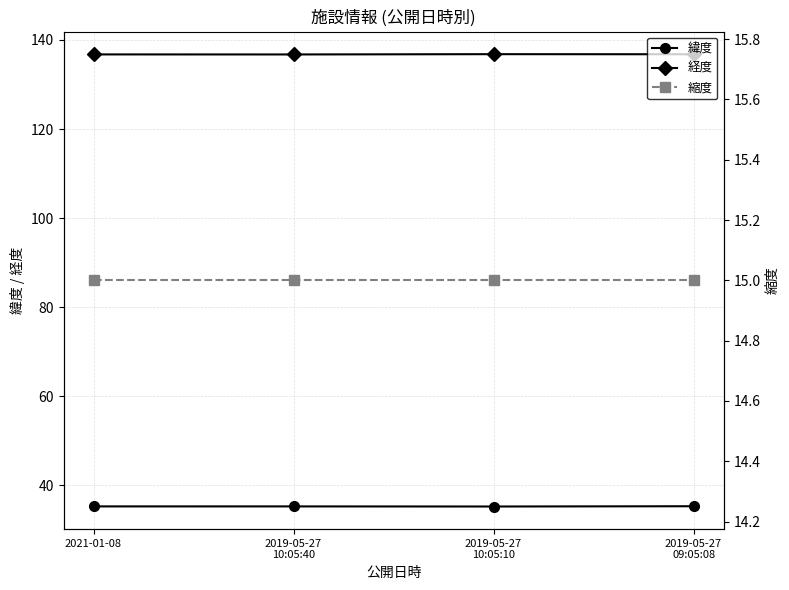

Which series has the widest spread of values?

経度